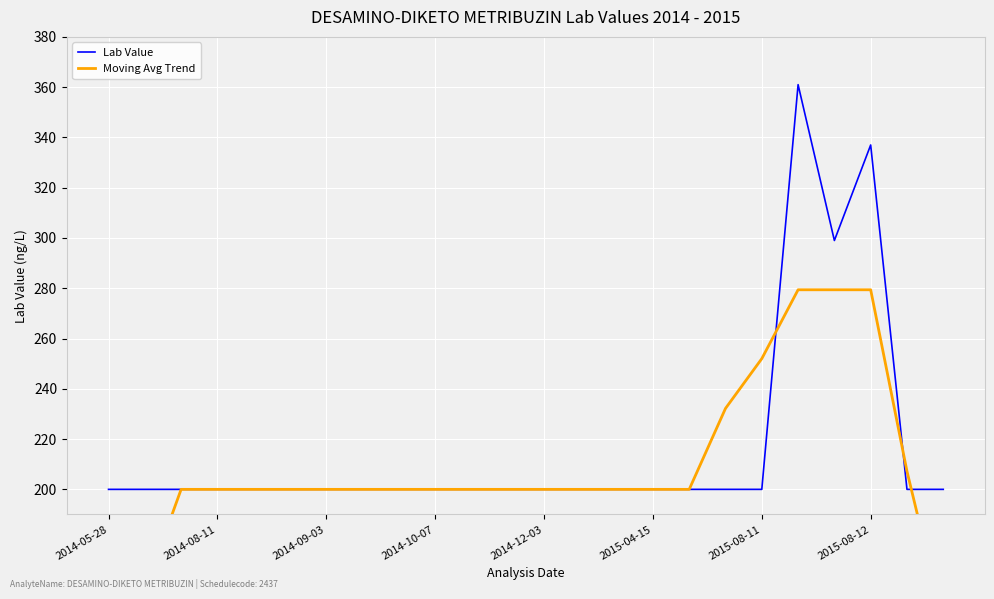

How many times do Moving Avg Trend and Lab Value cross each other?

3